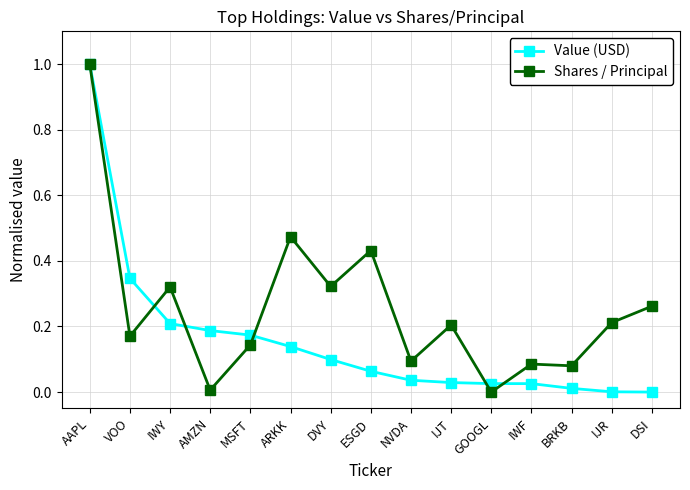

What are all the series names shown in the legend?

Value (USD), Shares / Principal